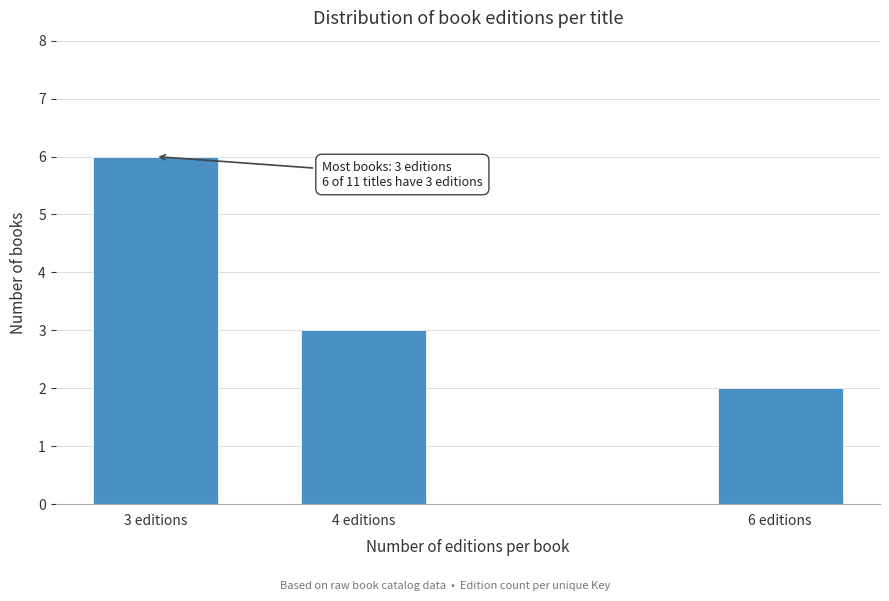

Reading left to right, what are all the values shown in this chart?

6	3	2